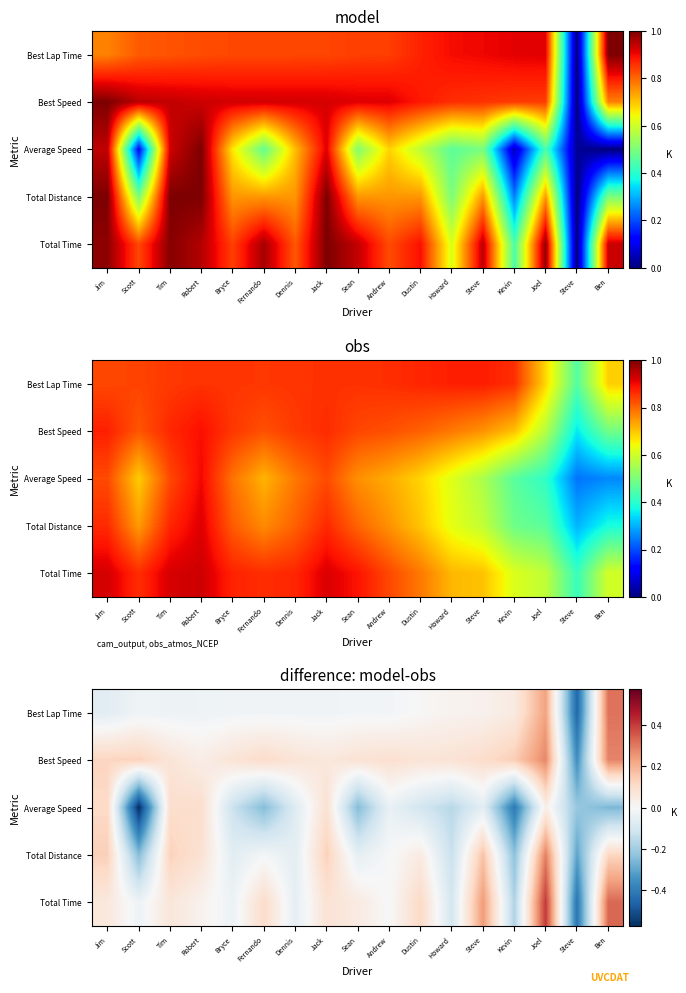

List the series in order of their peak value, highest first.

Total Time, Best Lap Time, Total Distance, Best Speed, Average Speed